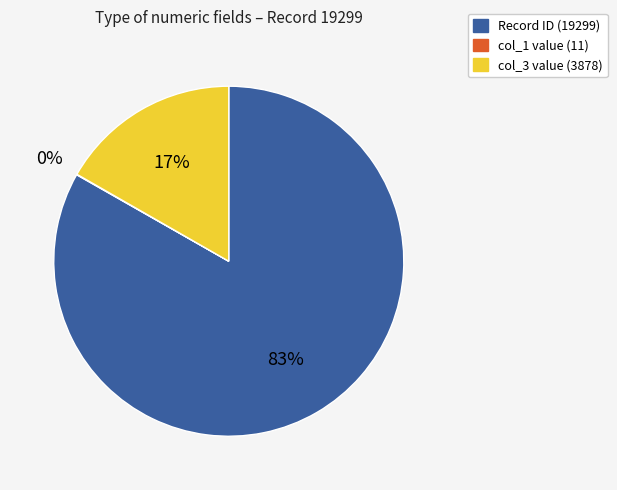

Does any single category account for the majority?

Yes